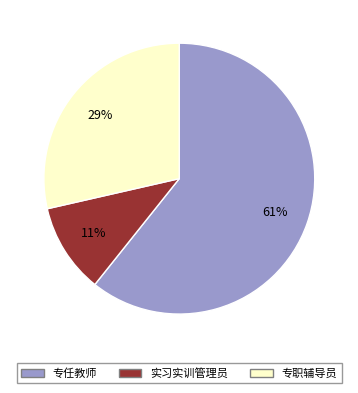

Is there any slice that represents more than half of the pie?

Yes